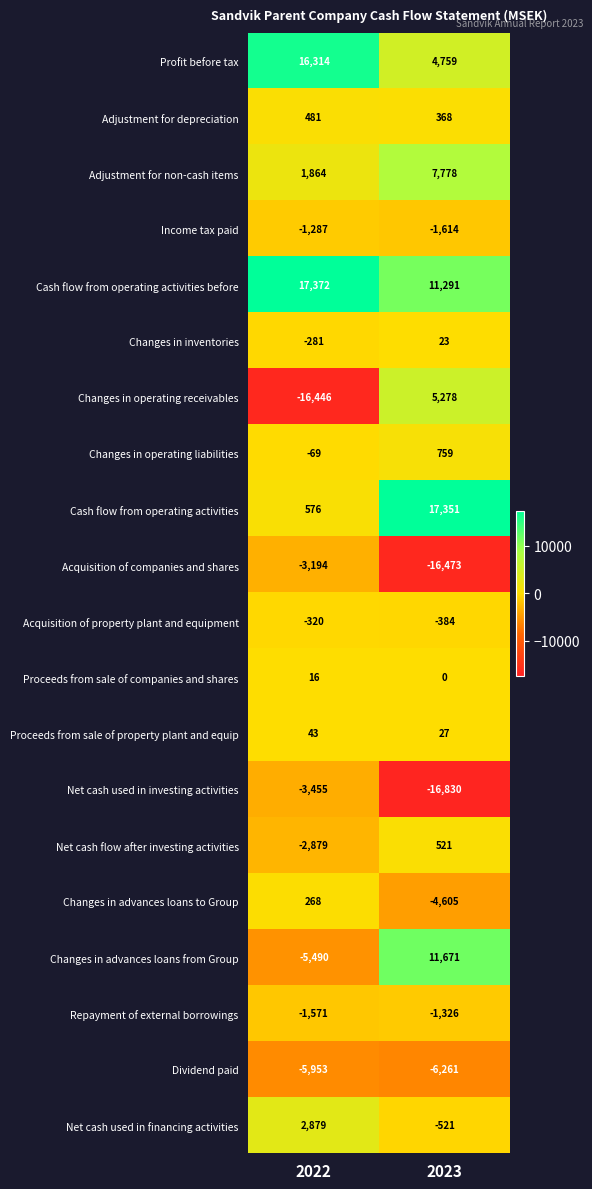

What is the approximate value of Adjustment for depreciation at 2023?

368